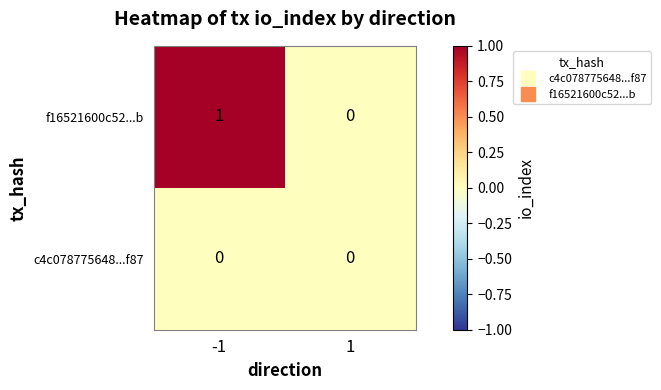

Which series changed the most between -1 and 1?

f16521600c52...b